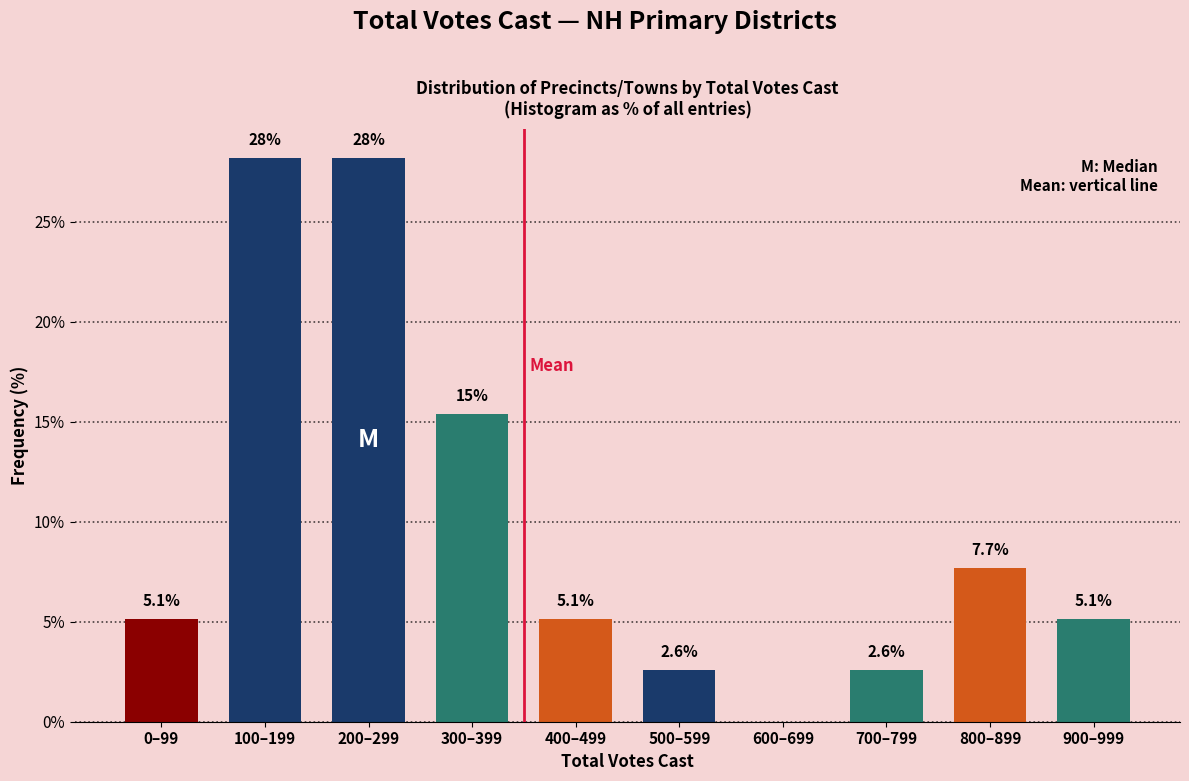

Reading left to right, list all the values displayed in this chart.

0–99=5.1	100–199=28.2	200–299=28.2	300–399=15.4	400–499=5.1	500–599=2.6	600–699=0.0	700–799=2.6	800–899=7.7	900–999=5.1